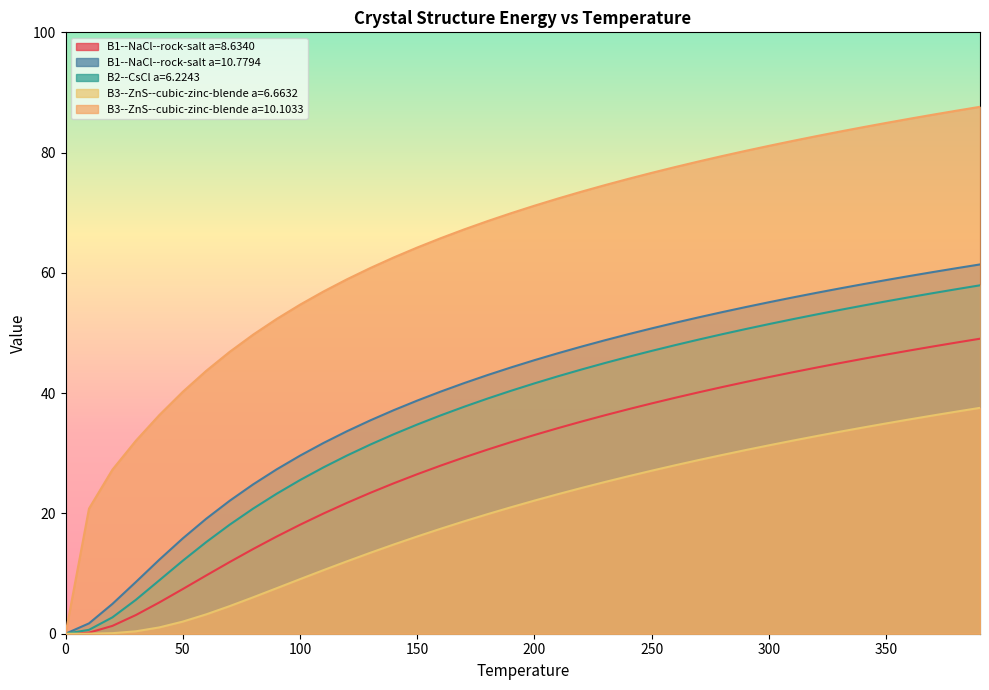

The B1--NaCl--rock-salt a=8.6340 series shows 55.6 at 300. True or false?

False